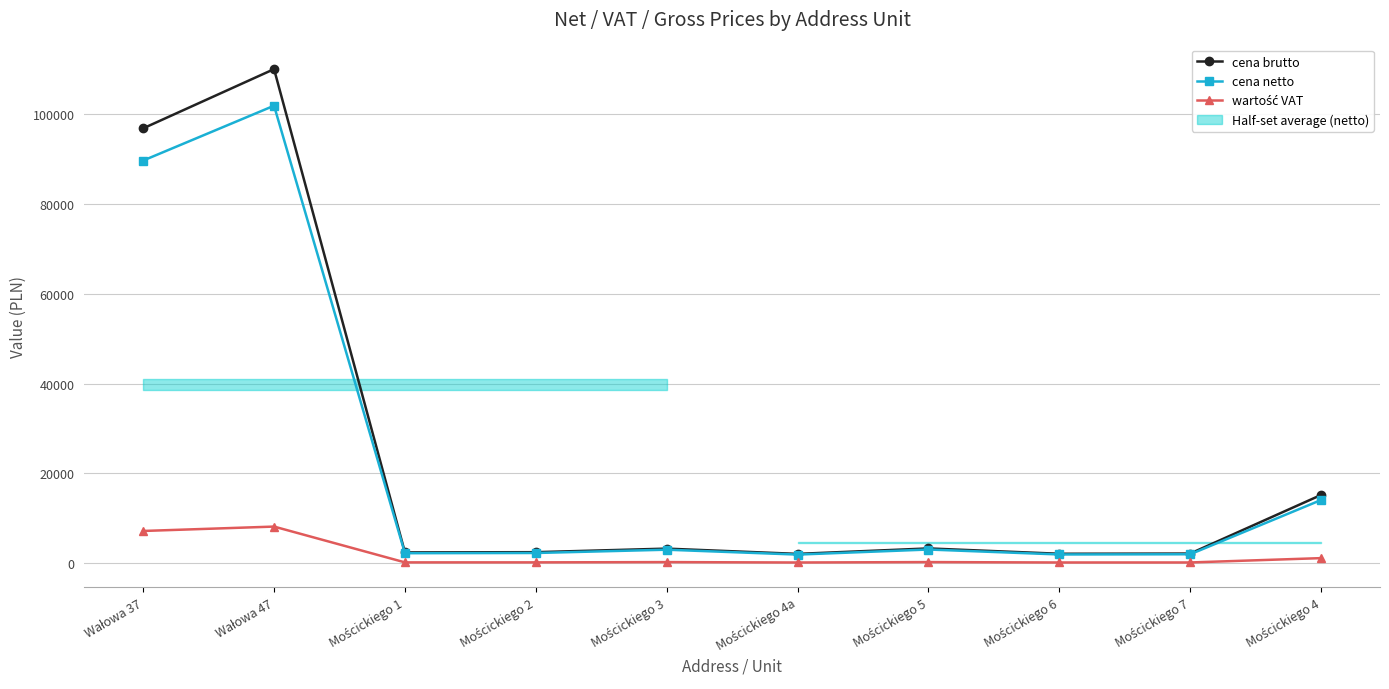

How many distinct data groups are displayed?

3